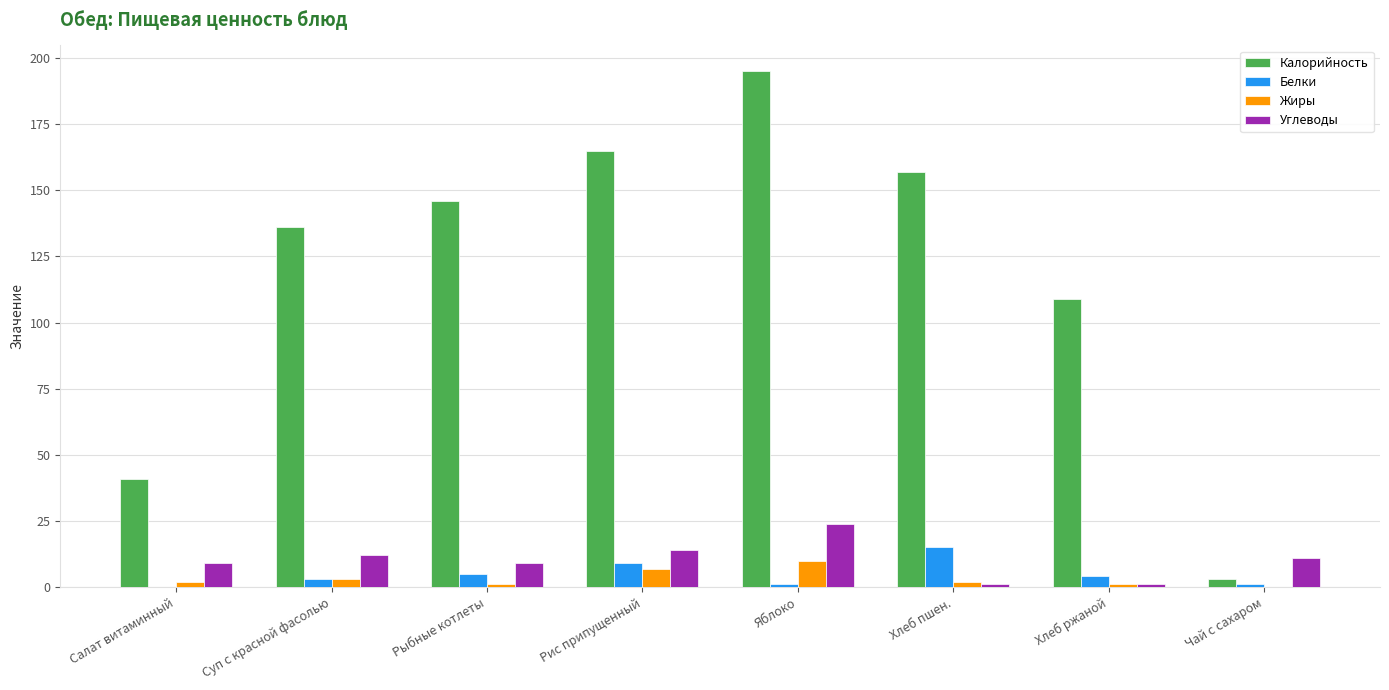

The Калорийность series shows 14 at Салат витаминный. True or false?

False